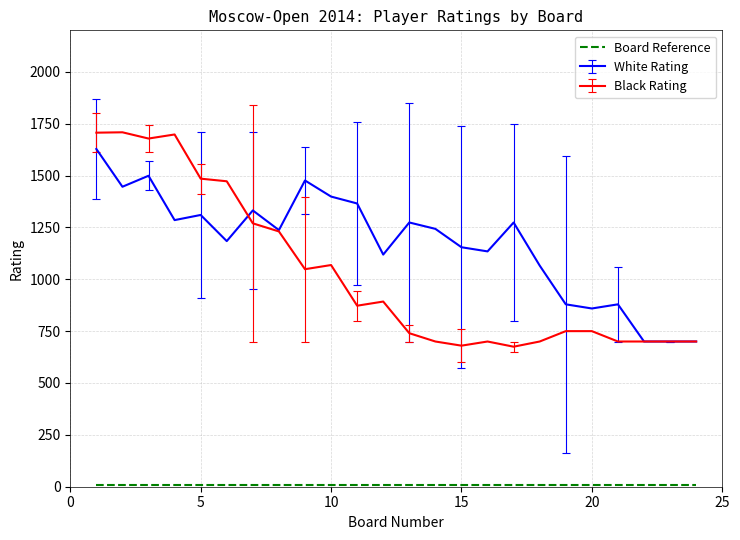

What is the greatest value displayed?

1708.5